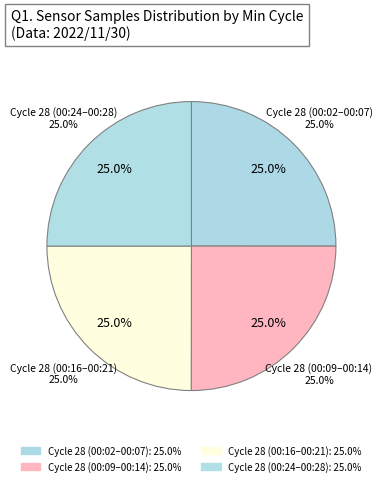

The 28(00:09) slice represents 19% of the pie. True or false?

False